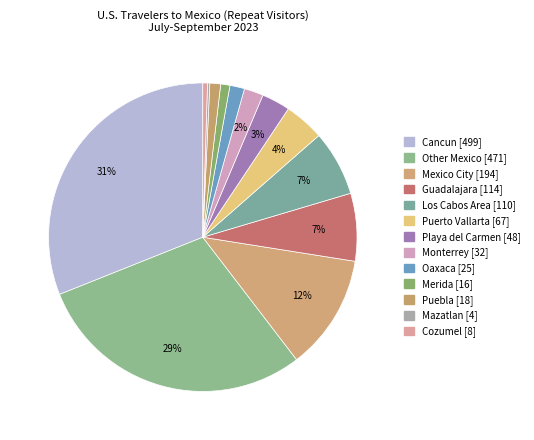

To the nearest percent, what percentage of the pie is Mexico City?

12%